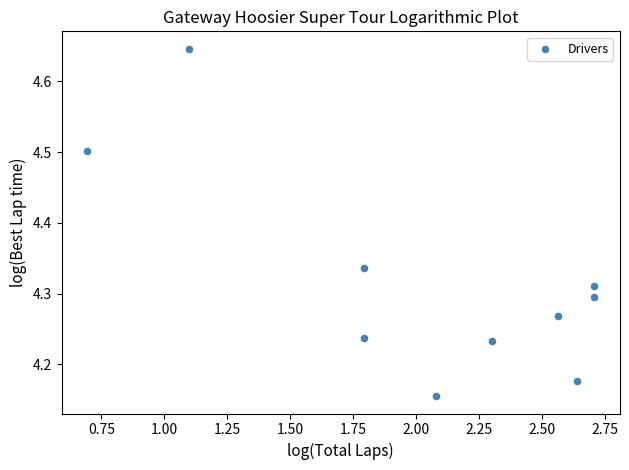

What is the average X value?

2.0